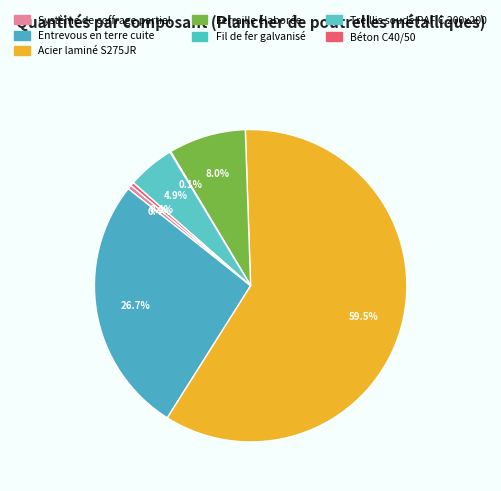

To the nearest percent, what is the difference between the largest and smallest slice percentages?

59%